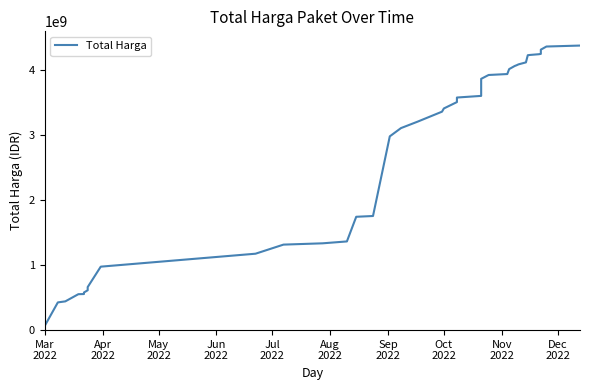

Does the chart have visible grid lines?

No